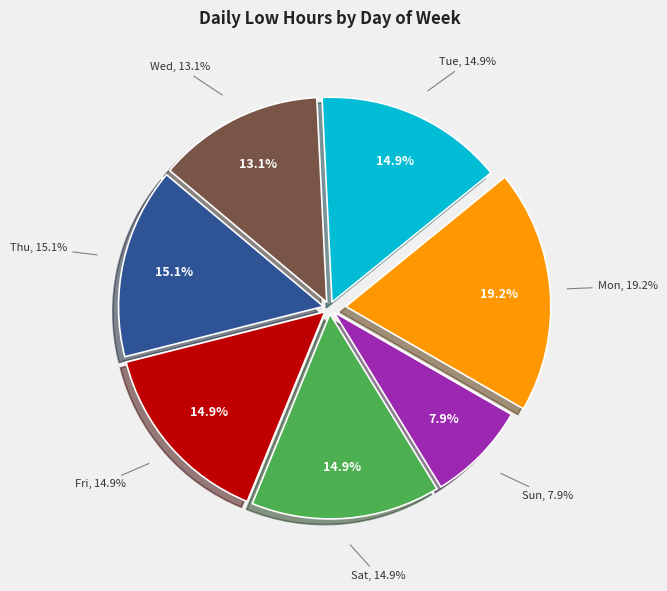

To the nearest percent, what is the difference between the Sat and Mon slice percentages?

4%